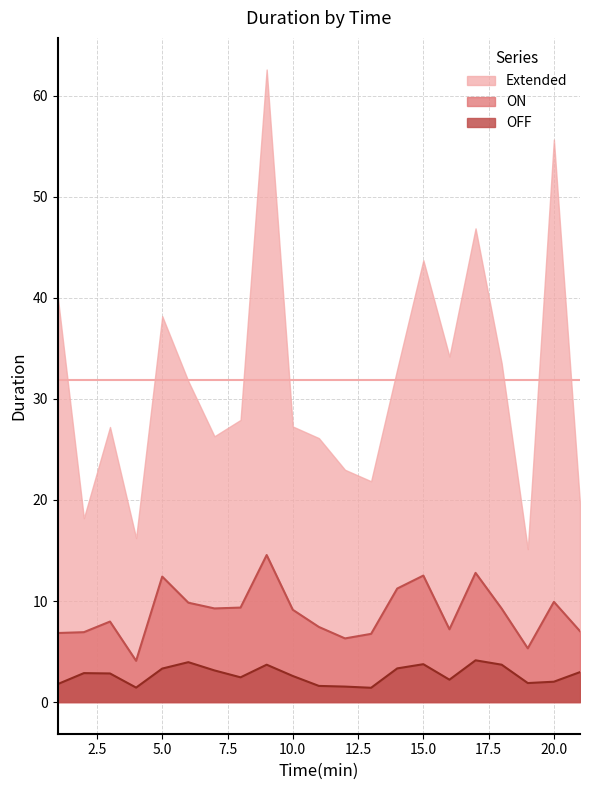

What is the sum of all ON values?

186.1